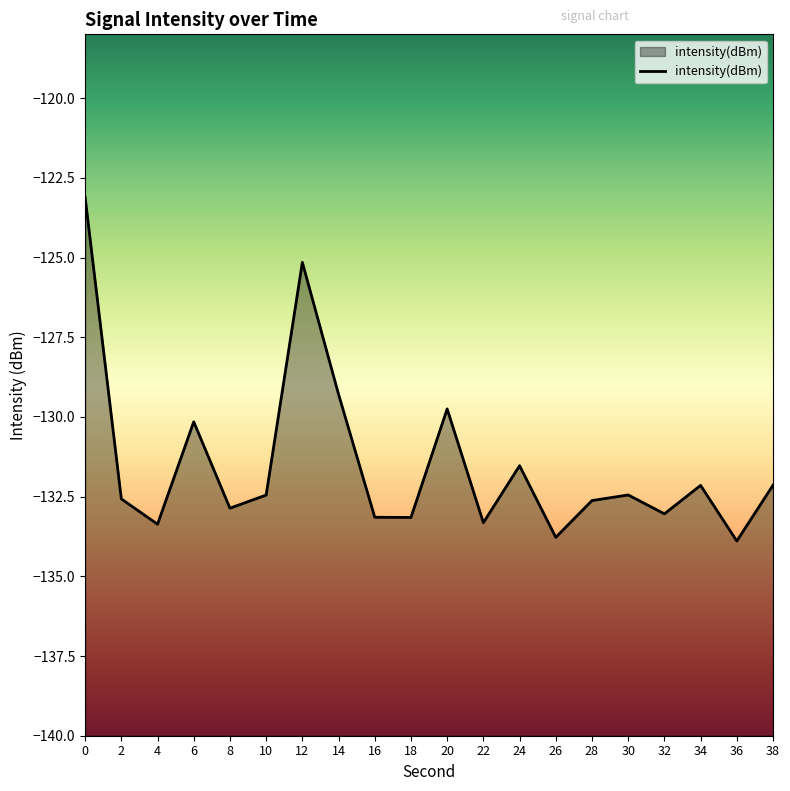

How many points are higher than both their immediate neighbors (excluding endpoints)?

6